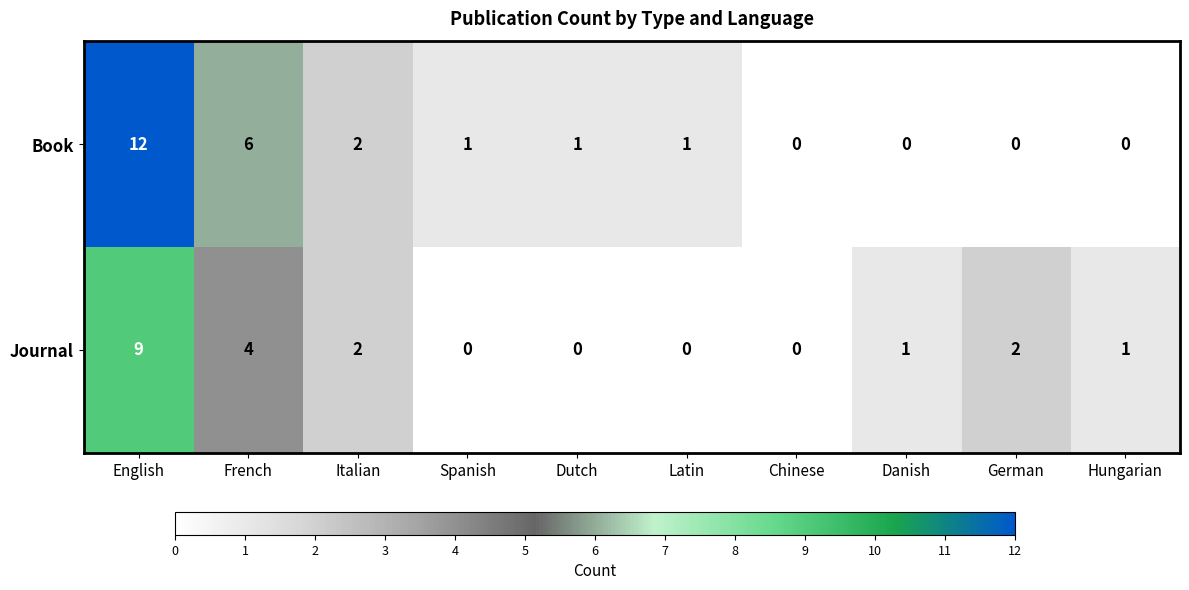

How many categories are shown in the chart?

10